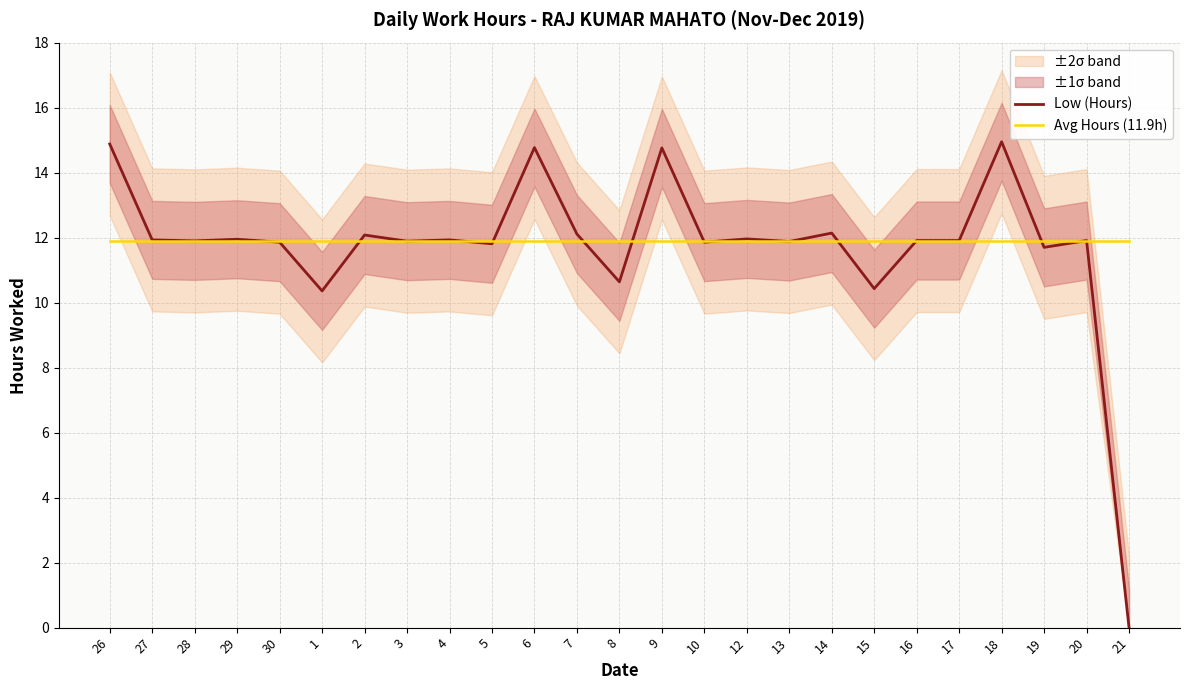

True or false: Low (Hours) and Avg Hours (11.9h) intersect in this chart.

True